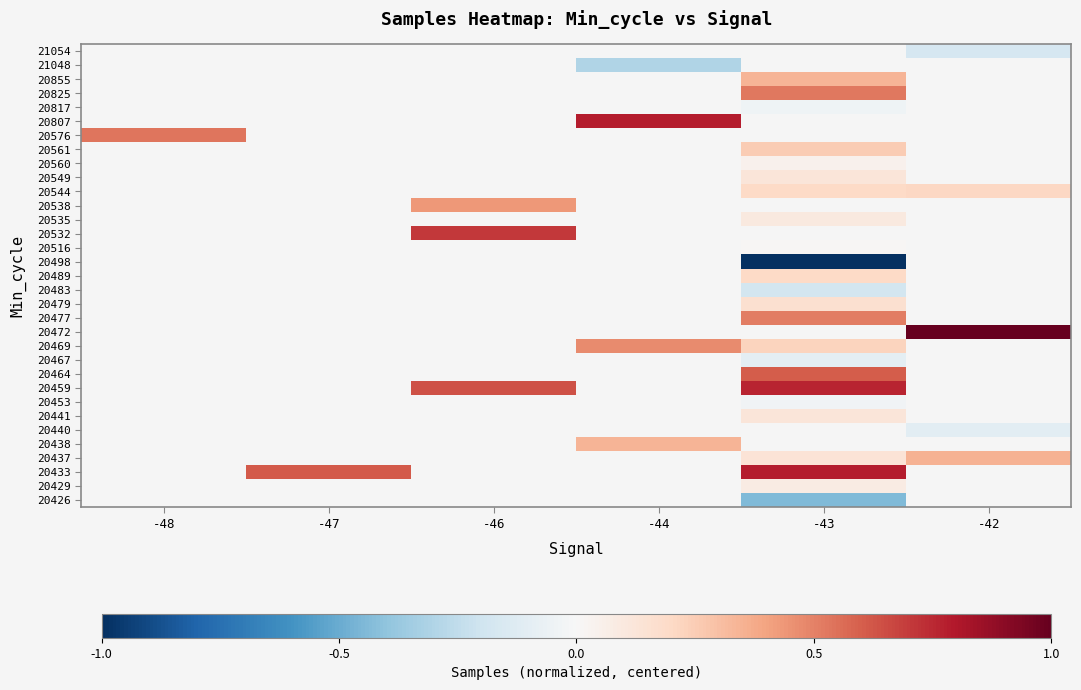

How many data points does each series have?

6